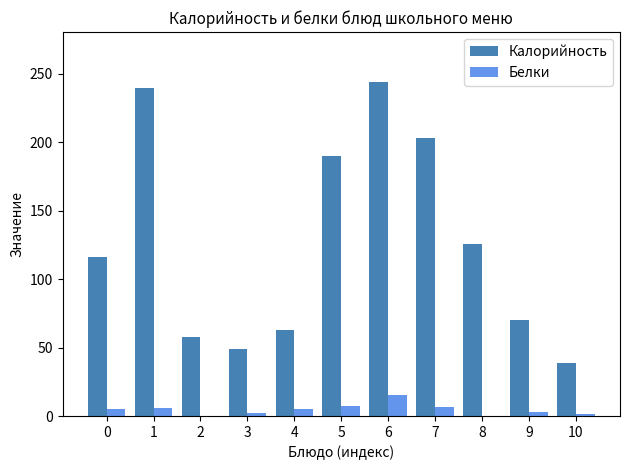

Is the value of Калорийность at 4 greater than the value of Белки at 7?

Yes